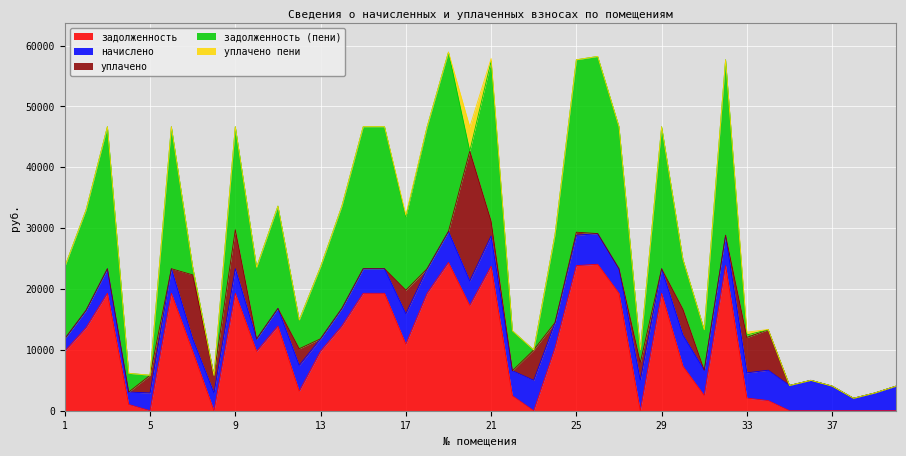

How many lines are shown in the chart?

5